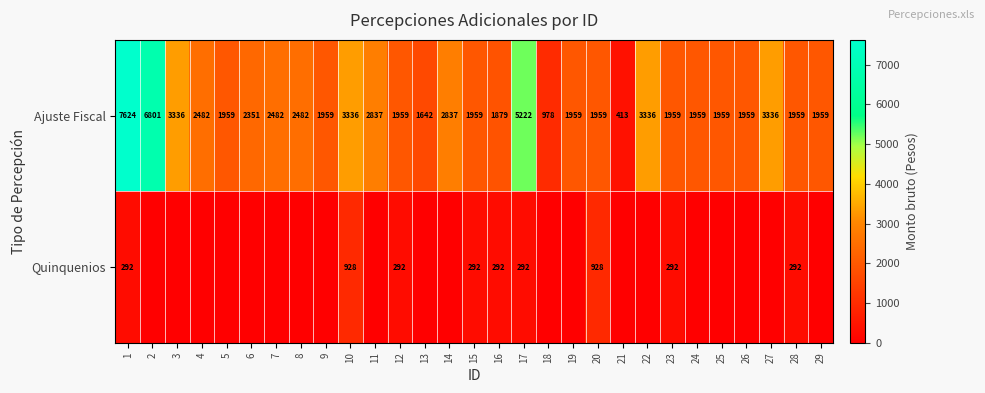

At 17, list the series in order from largest to smallest.

Ajuste Fiscal, Quinquenios